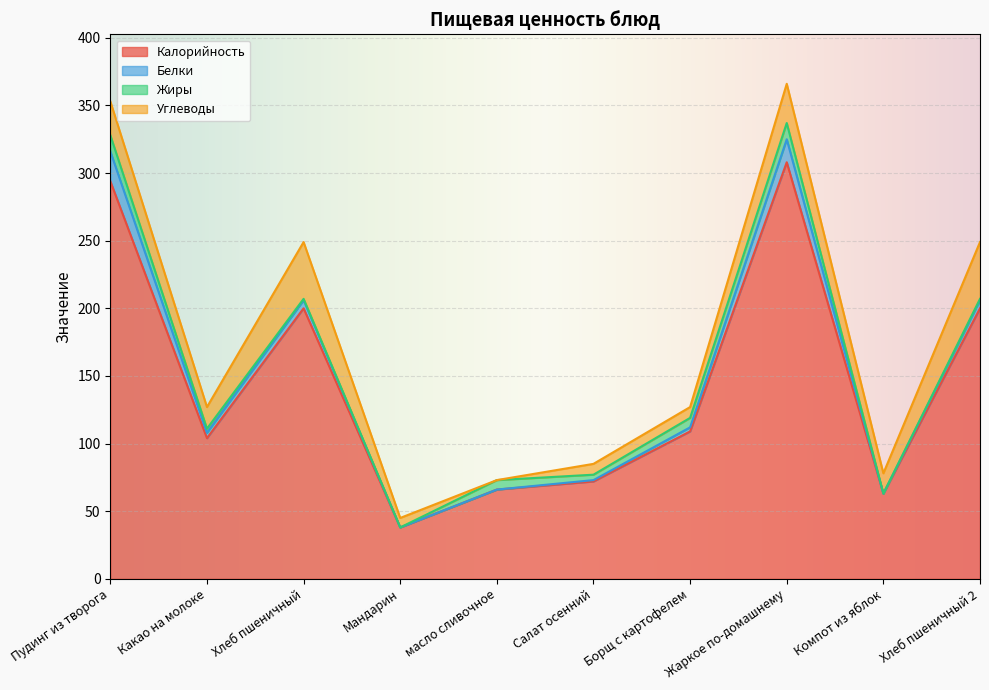

The Калорийность series shows 104 at Какао на молоке. True or false?

True